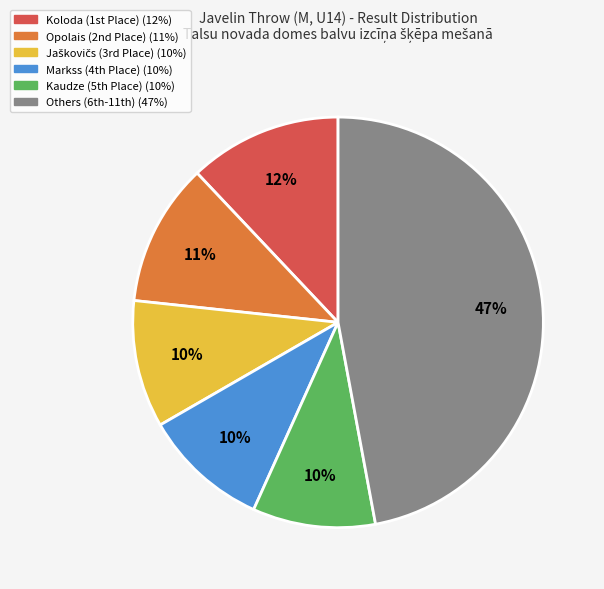

Count the number of slices in the pie.

6